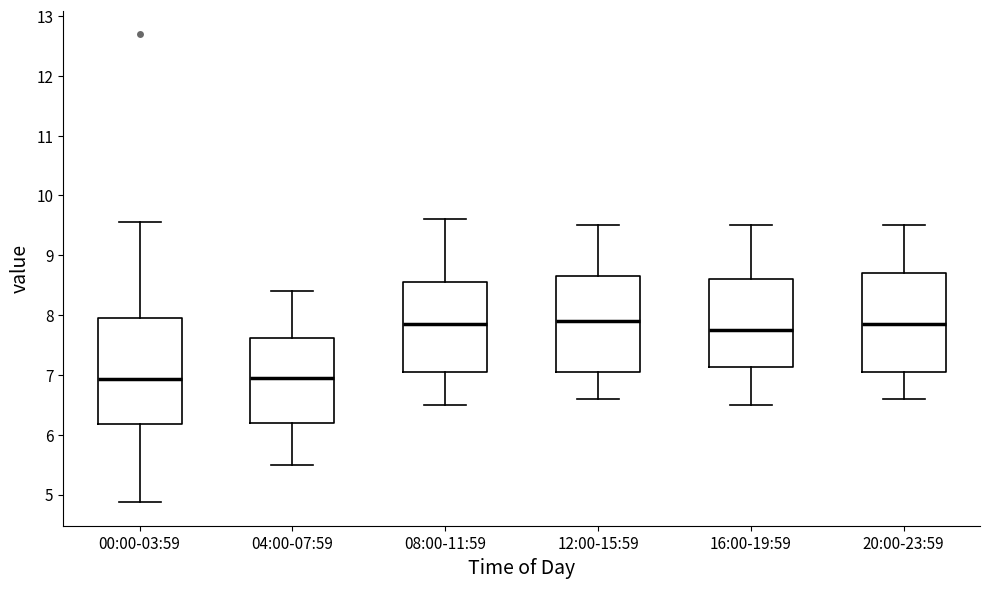

Reading left to right, read every box against the y-axis: the position of its median line, the range the box covers, and the ends of its whiskers. The values are not printed on the chart, so give them approximately, as read against the axis.

00:00-03:59: median 6.9, box 6.2 to 7.9, whiskers 4.9 to 9.6
04:00-07:59: median 7.0, box 6.2 to 7.6, whiskers 5.5 to 8.4
08:00-11:59: median 7.9, box 7.1 to 8.6, whiskers 6.5 to 9.6
12:00-15:59: median 7.9, box 7.1 to 8.7, whiskers 6.6 to 9.5
16:00-19:59: median 7.8, box 7.1 to 8.6, whiskers 6.5 to 9.5
20:00-23:59: median 7.9, box 7.1 to 8.7, whiskers 6.6 to 9.5